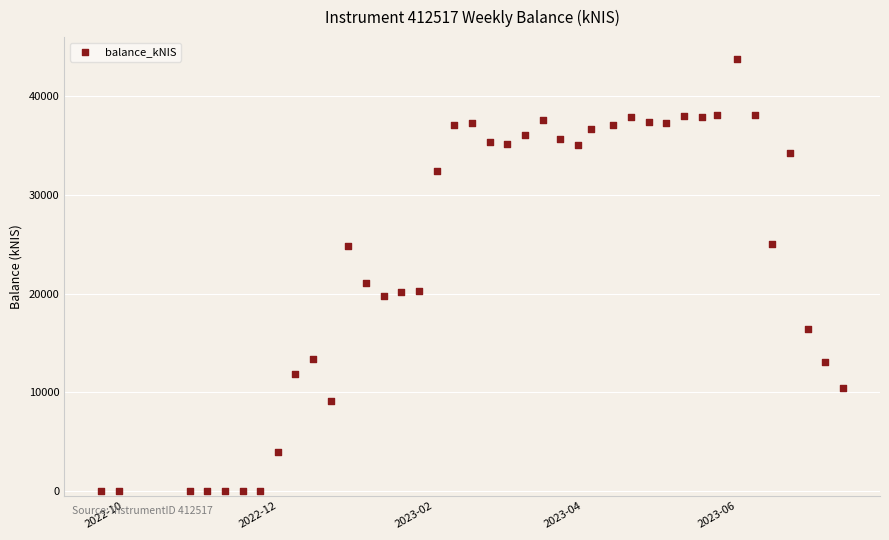

What Y value in the scatter plot is closest to 21892?

21064.5